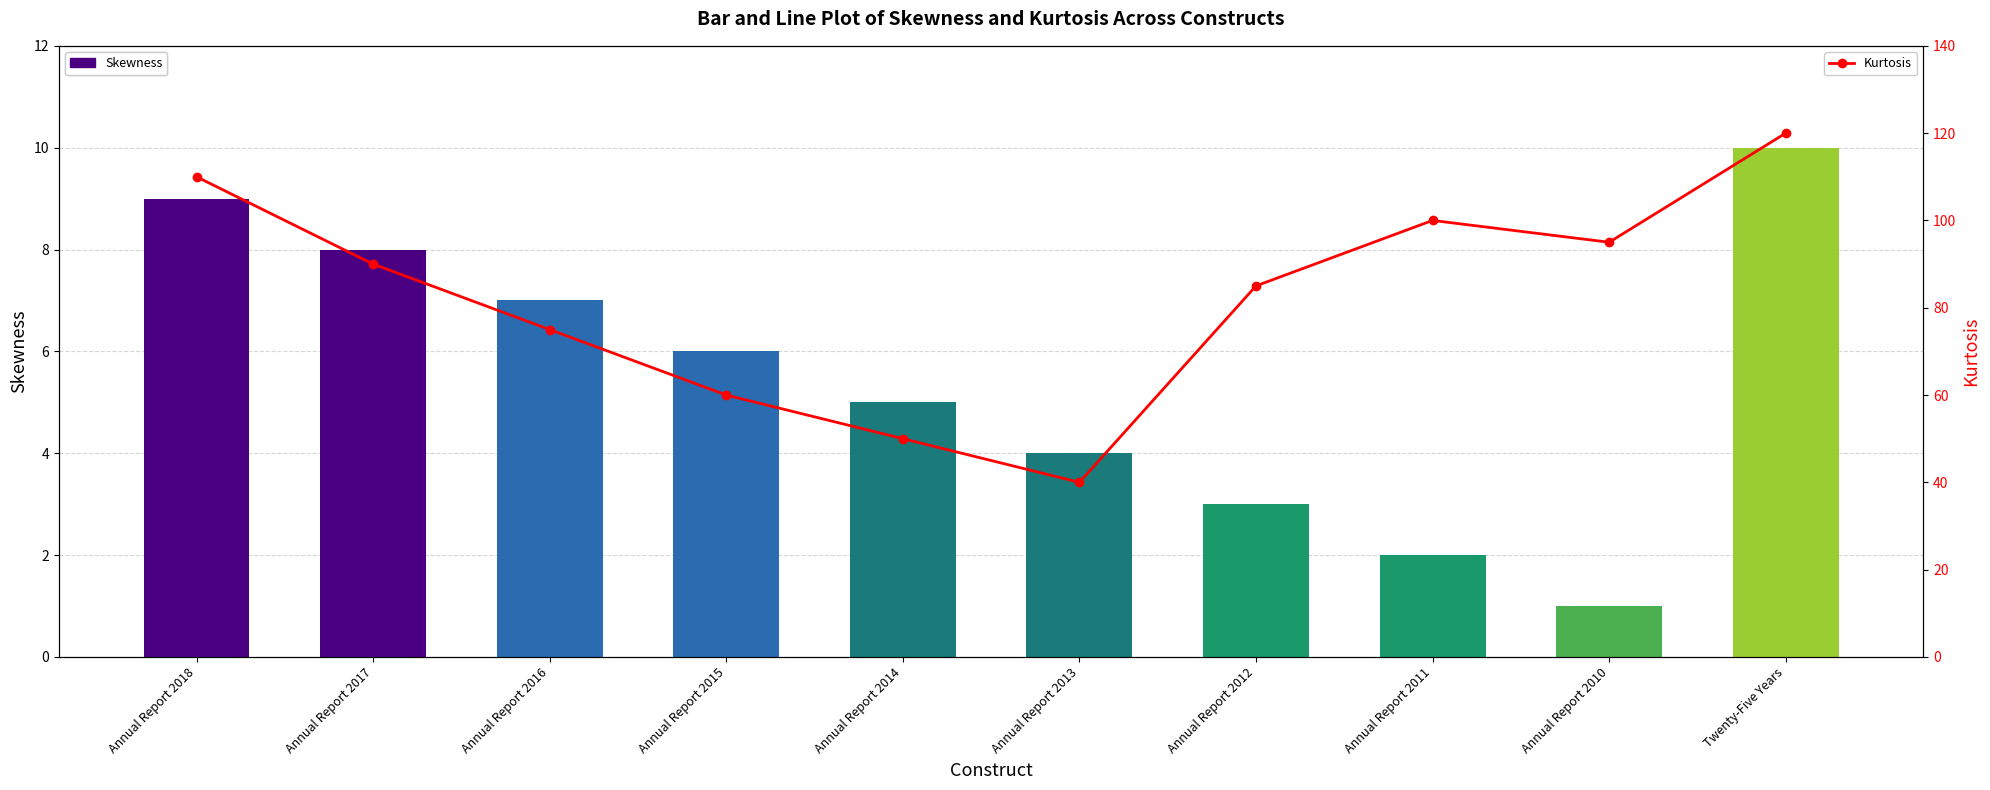

Which series has the largest total across all categories?

Kurtosis